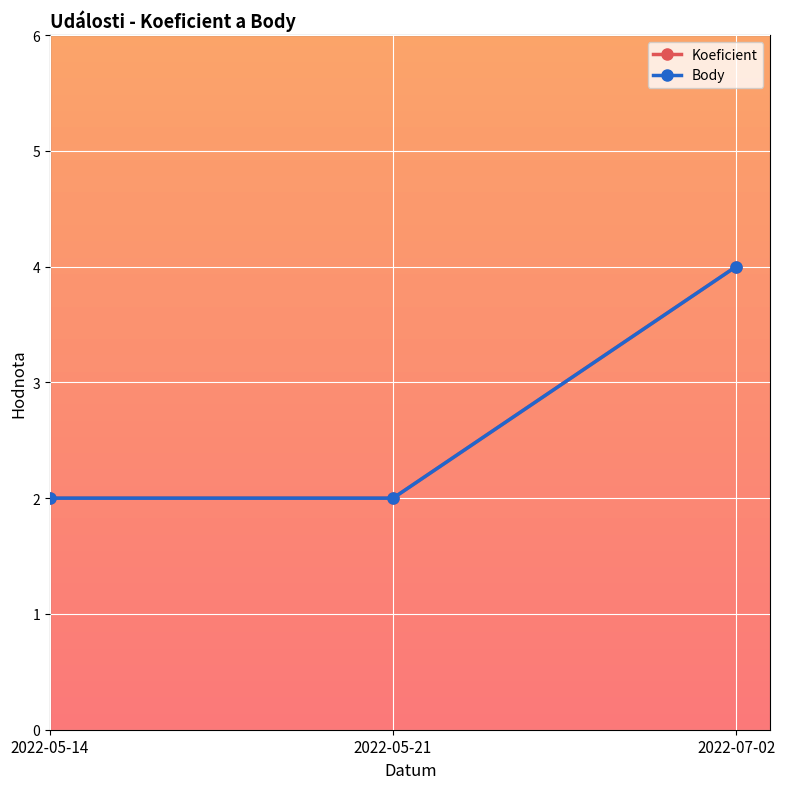

Is this an area chart (filled region under the line)?

No